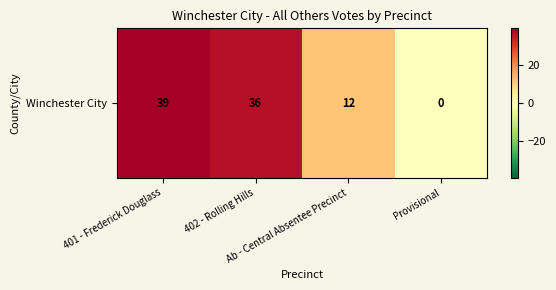

The chart shows a value of 18 at Ab - Central Absentee Precinct. True or false?

False